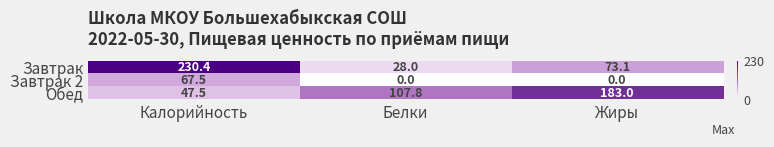

Which series has the largest total across all categories?

Обед